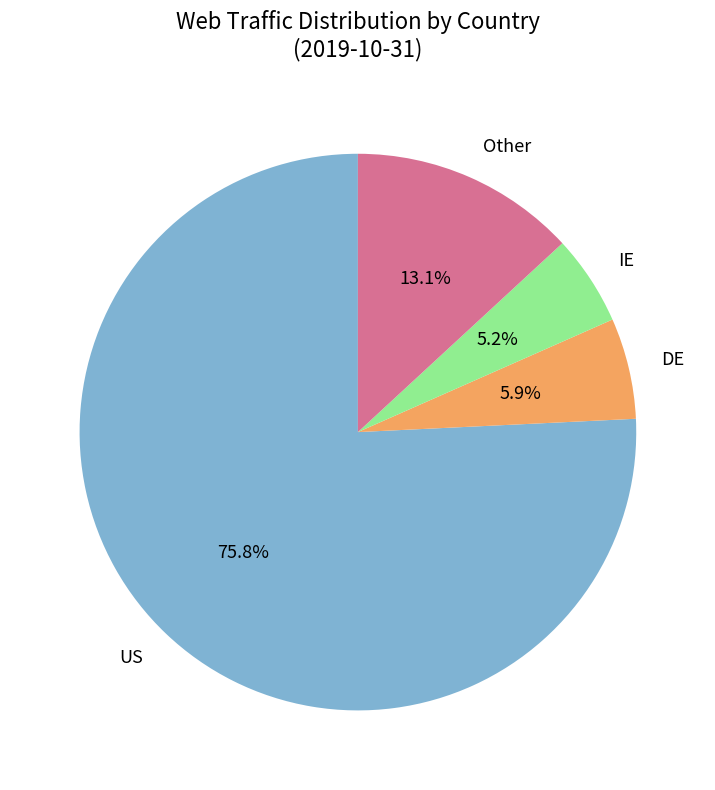

Which has a higher value, US or Other?

US